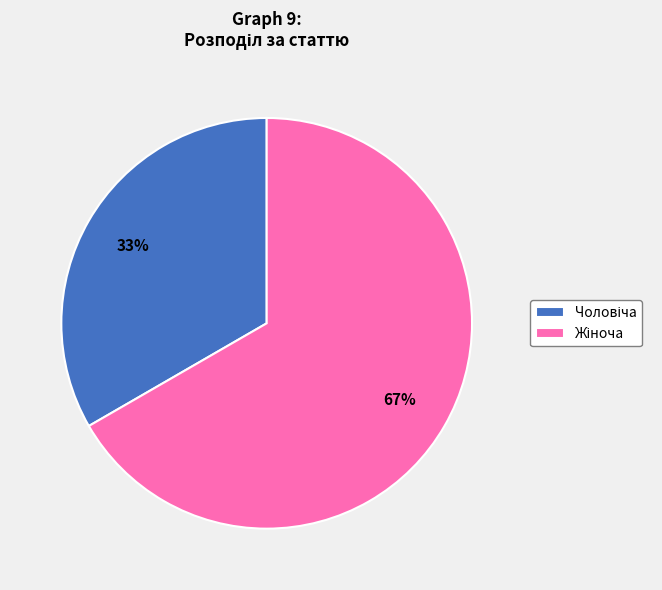

Is there any slice that represents more than half of the pie?

Yes